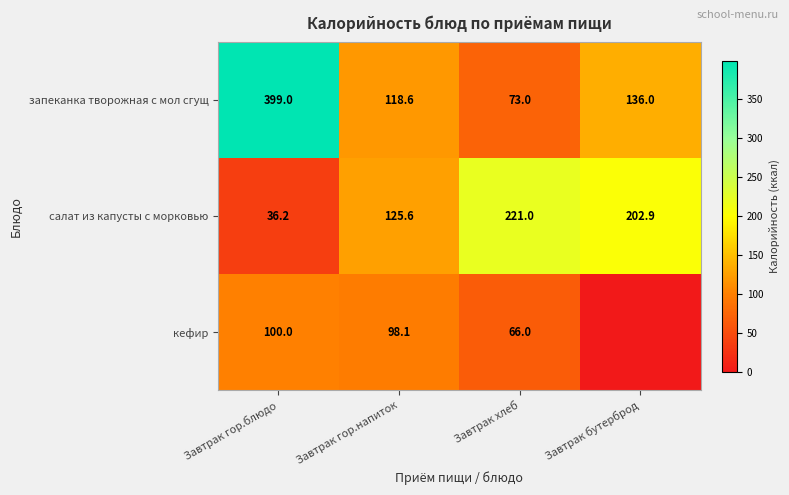

Read the салат из капусты с морковью value at Завтрак бутерброд.

202.9